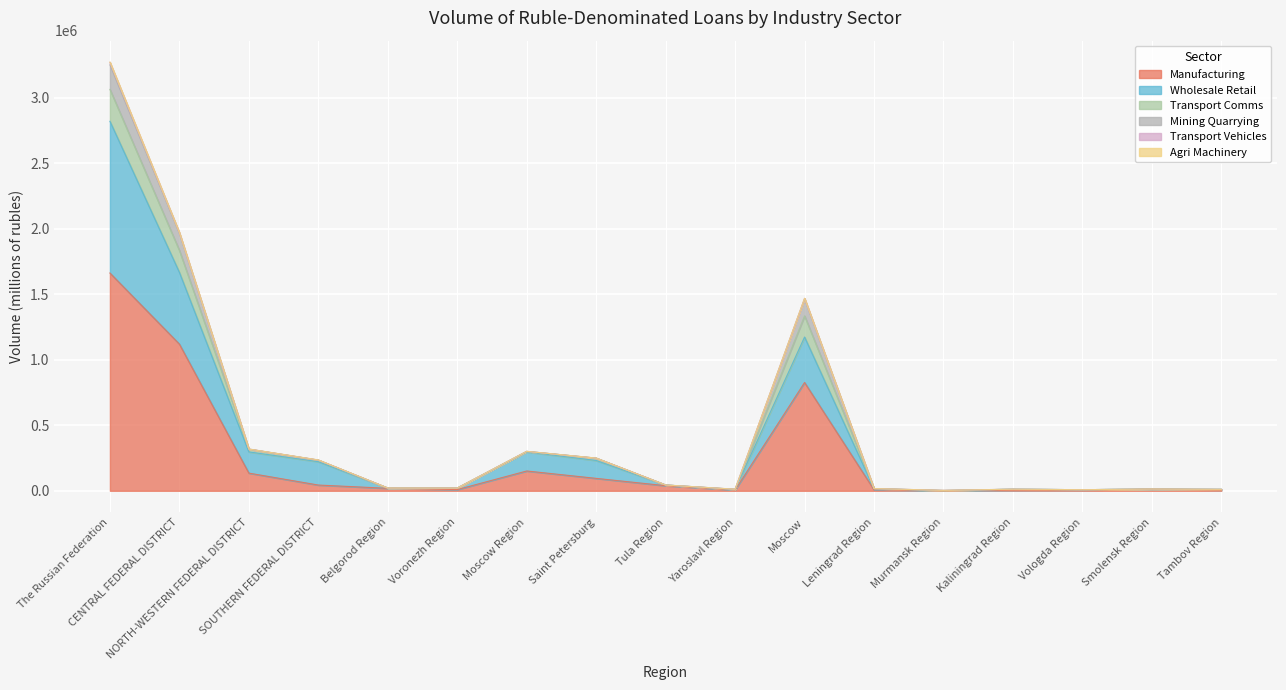

Which category has the highest value in the Manufacturing series?

The Russian Federation